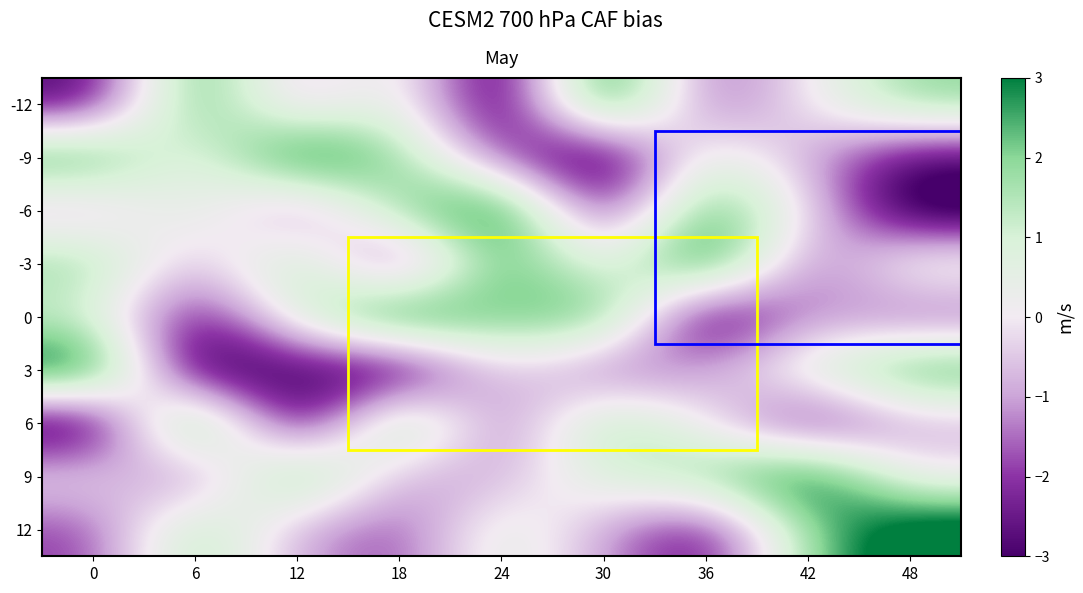

Reading left to right, extract all data points from this chart.

-12: 0=-3	6=3	12=-1	18=1	24=-4	30=4	36=-2	42=0	48=2
-9: 0=3	6=0	12=4	18=2	24=-2	30=-4	36=1	42=-1	48=-3
-6: 0=-1	6=1	12=-2	18=2	24=4	30=-3	36=3	42=0	48=-4
-3: 0=2	6=-1	12=2	18=-3	24=3	30=0	36=4	42=-2	48=1
0: 0=1	6=-3	12=1	18=4	24=2	30=3	36=-4	42=-1	48=-2
3: 0=4	6=-4	12=-3	18=-4	24=0	30=-2	36=-1	42=1	48=3
6: 0=-4	6=4	12=-4	18=3	24=-2	30=2	36=0	42=-3	48=-1
9: 0=0	6=-2	12=3	18=-1	24=-1	30=1	36=2	42=4	48=0
12: 0=-2	6=2	12=-1	18=-2	24=1	30=-1	36=-3	42=2	48=4